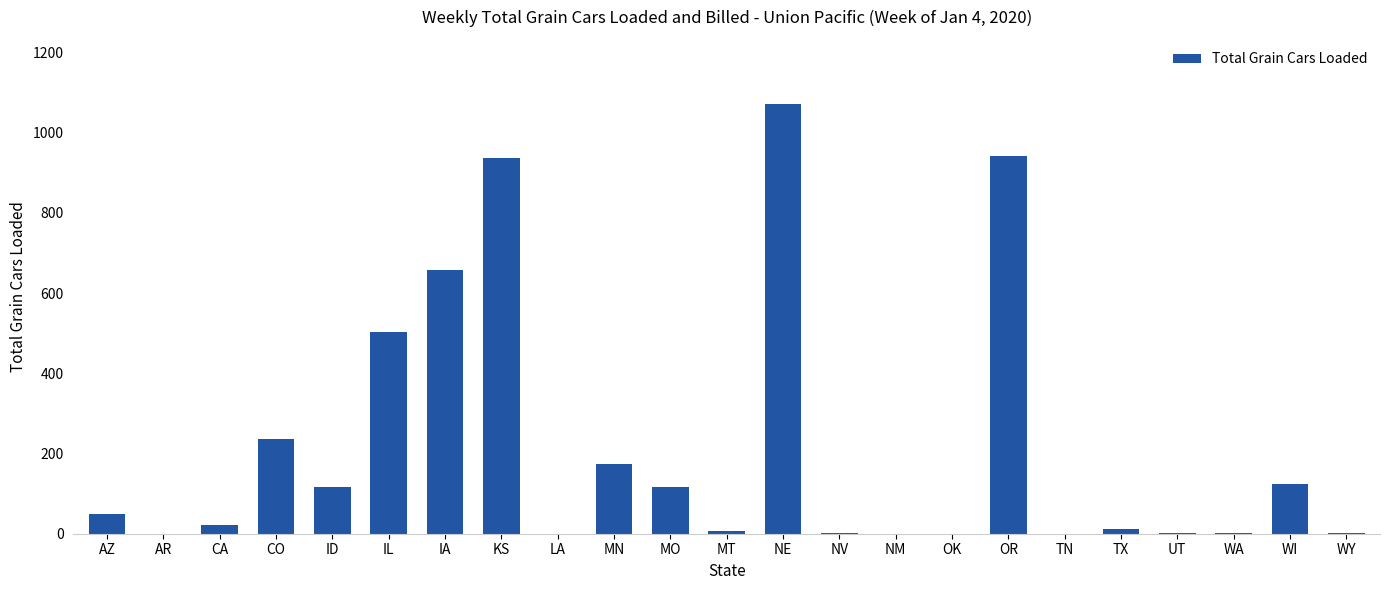

Is it true that the value at KS is 263?

False